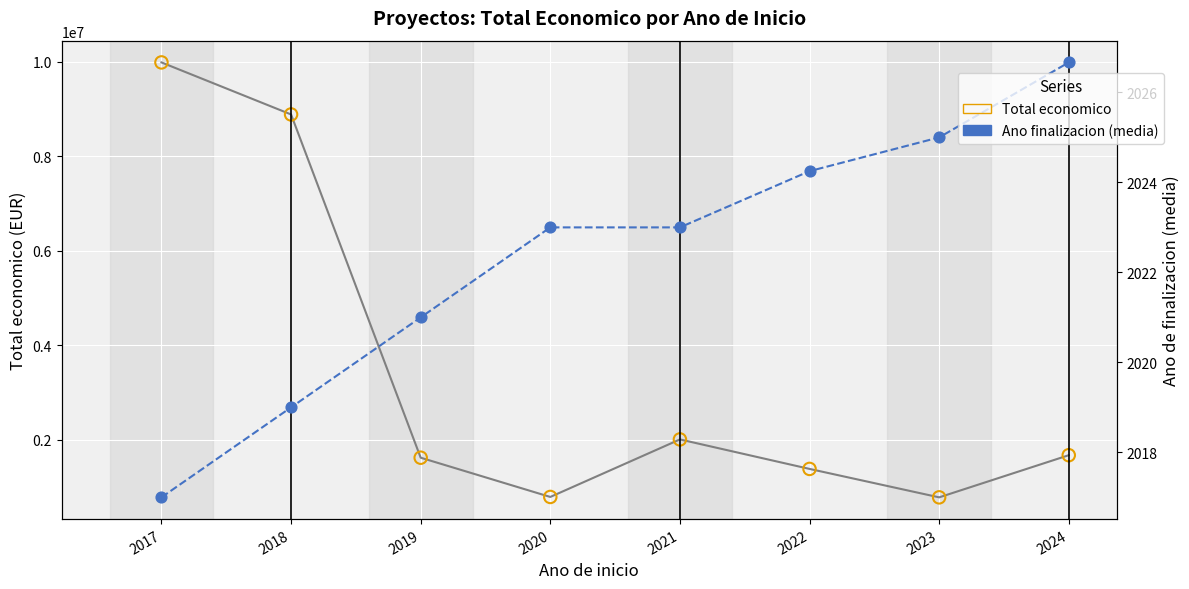

Which series contains the highest Y value?

Total economico